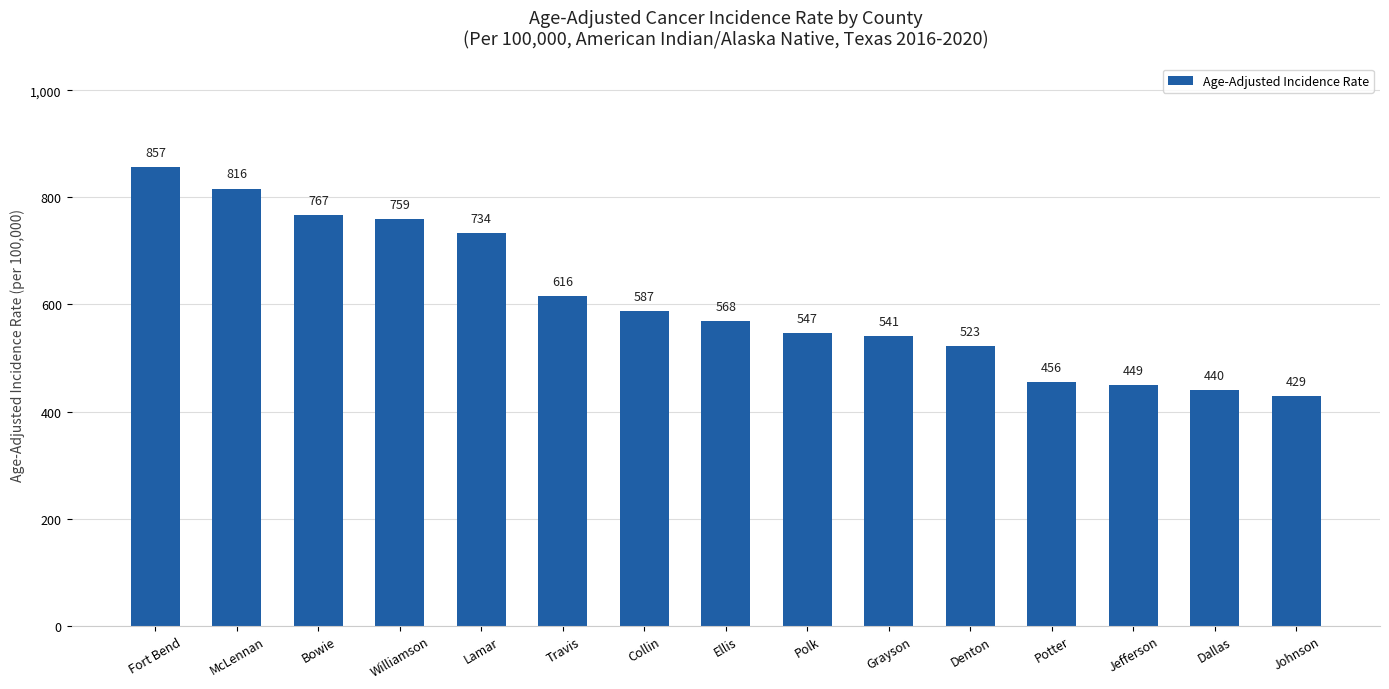

What is the maximum value shown in the chart?

857.2